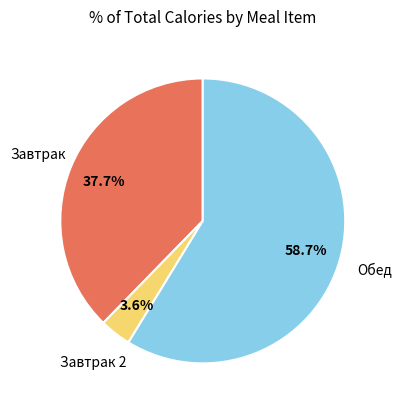

Count the number of slices in the pie.

3